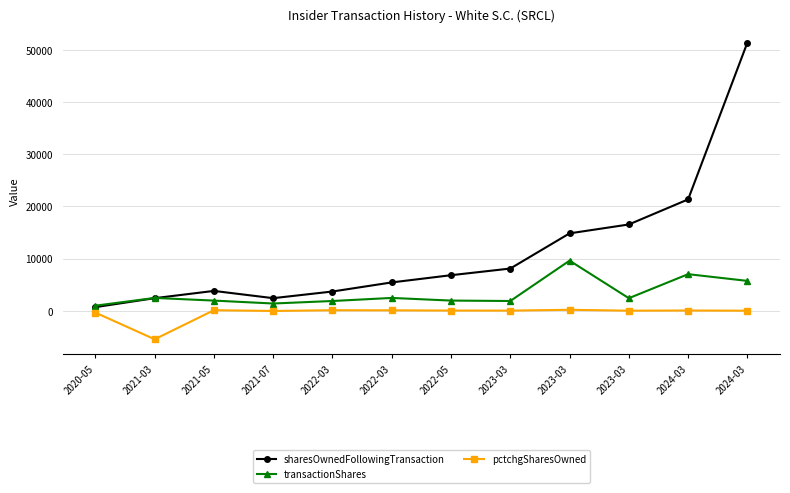

Which has a higher value, 2020-05 or 2022-05?

2022-05